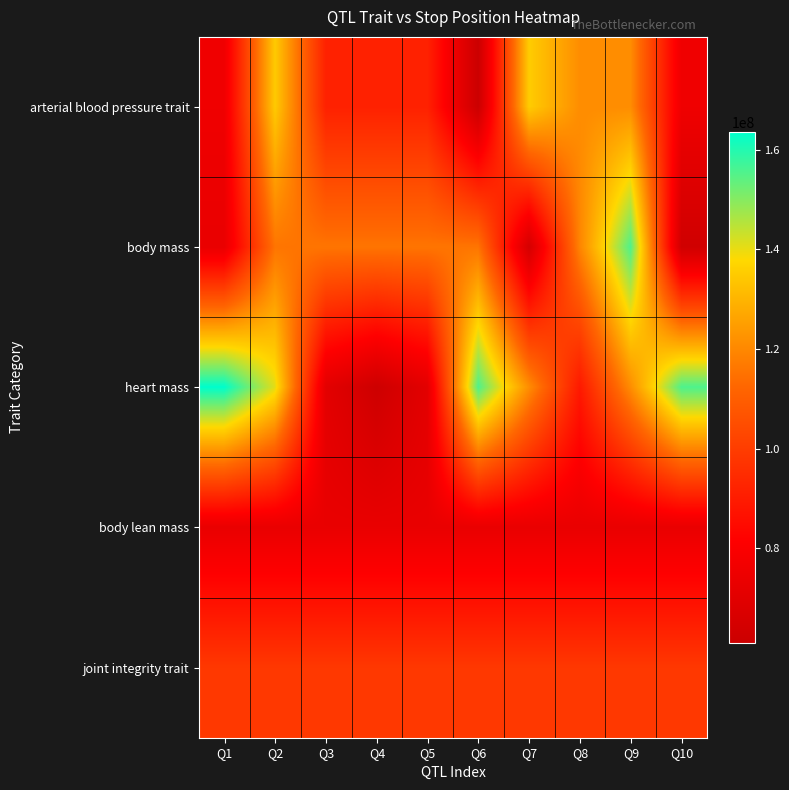

What is the difference between the highest and lowest values at Q4?

53711024